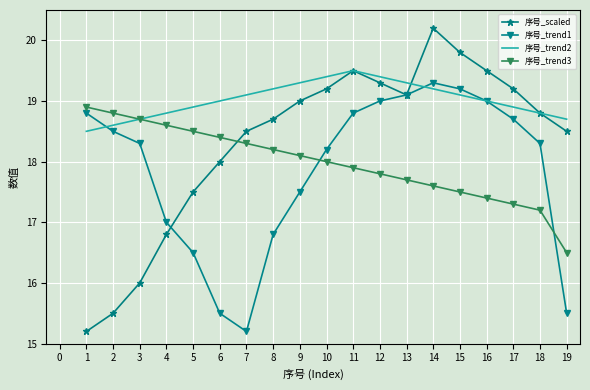

Which category has the lowest value in the 序号_trend1 series?

7